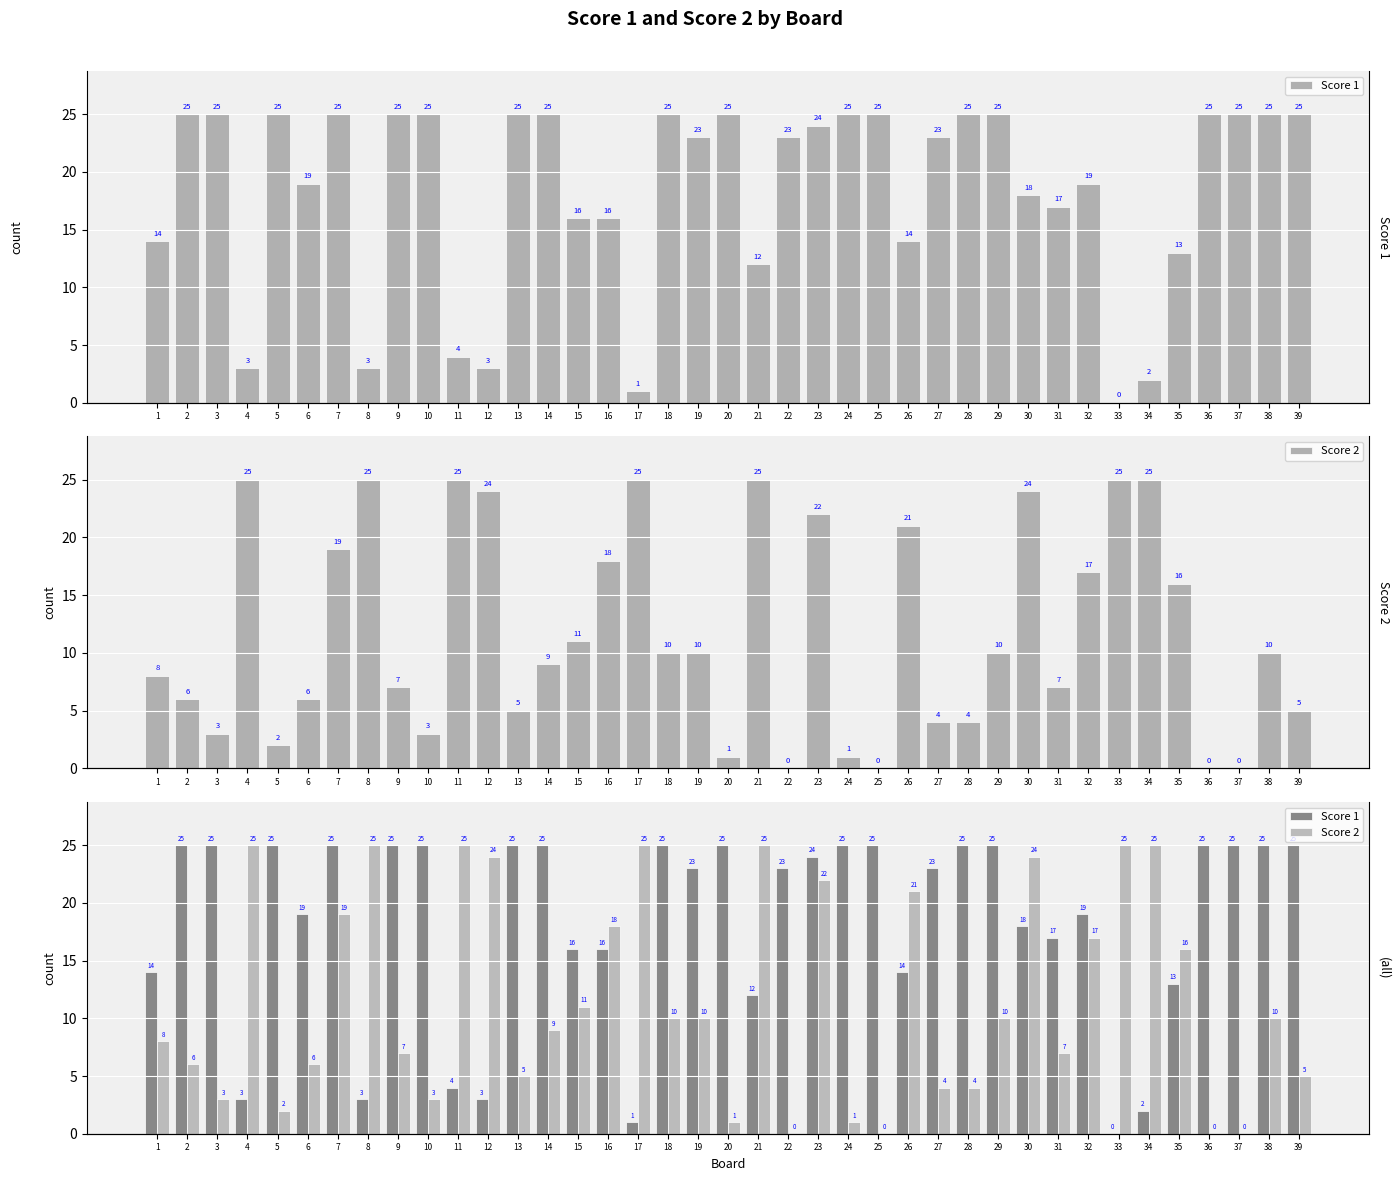

What are all the series names shown in the legend?

Score 1, Score 2